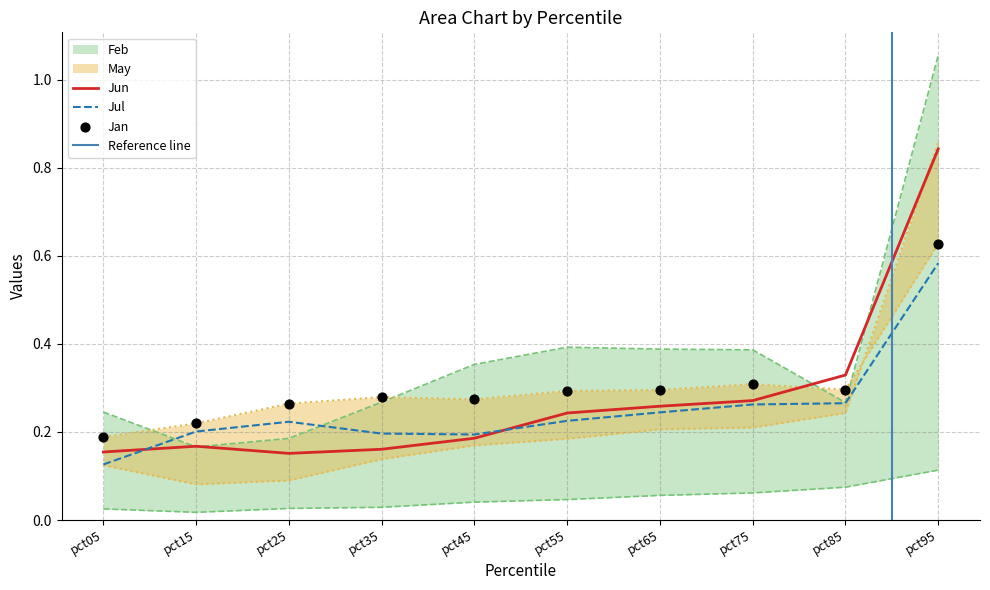

Which series reaches the maximum Y coordinate?

Feb